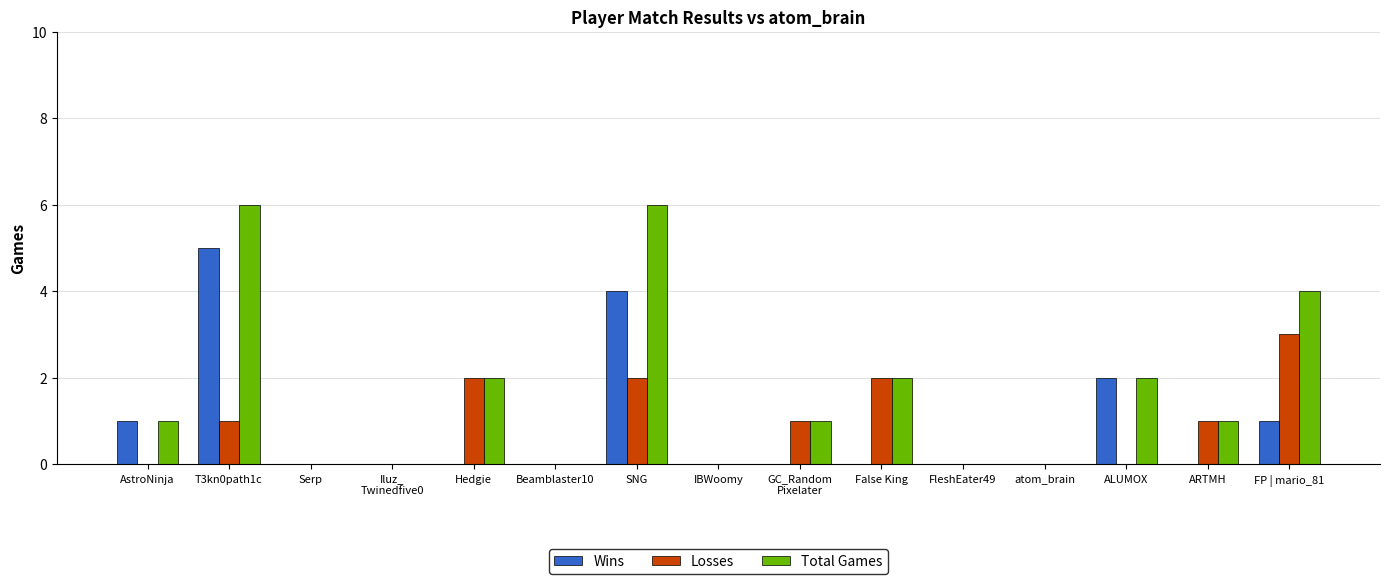

True or false: Total Games has a value of 0 at Beamblaster10.

True